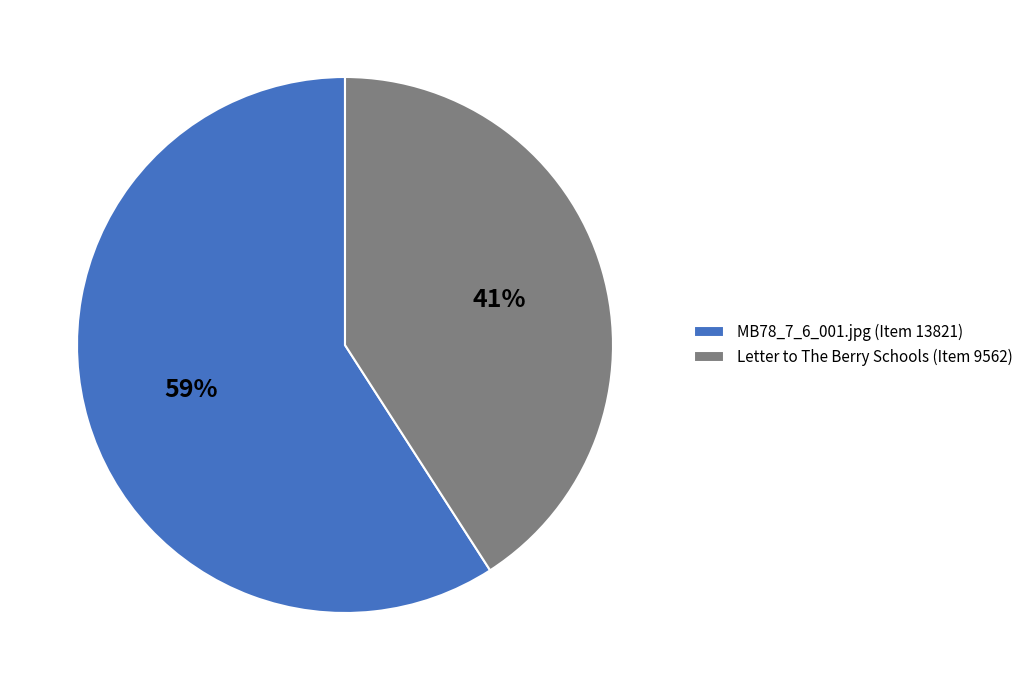

Which slice represents more than half of the pie?

MB78_7_6_001.jpg (Item 13821)